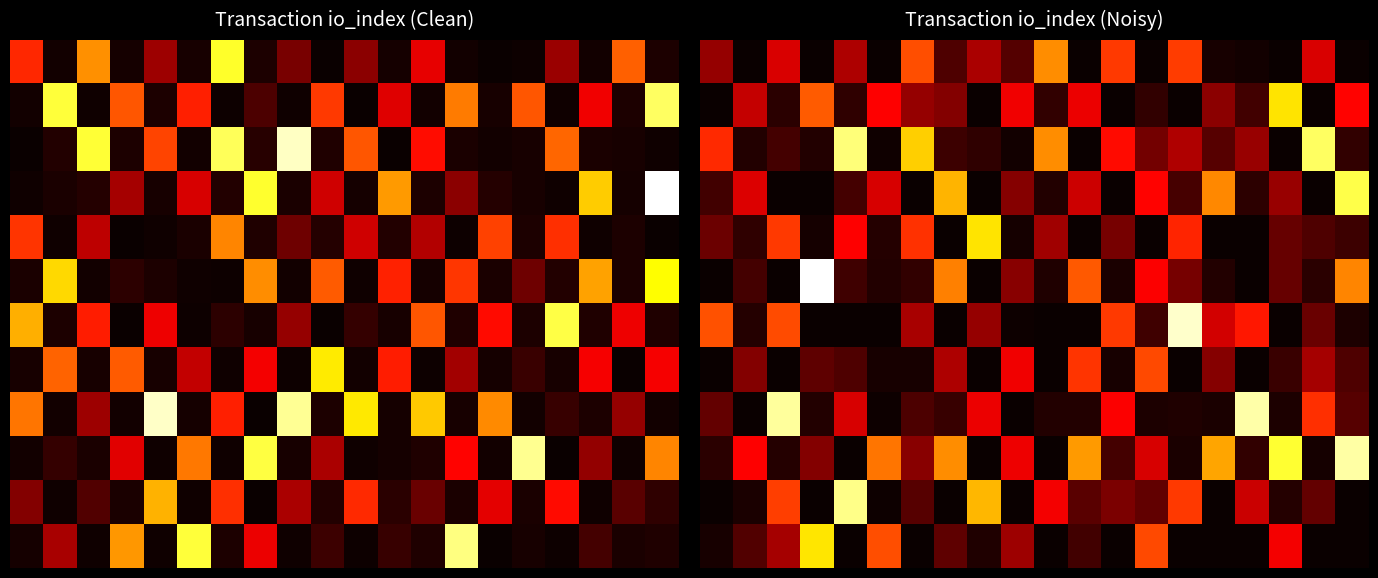

Which category has the lowest value across all series?

1